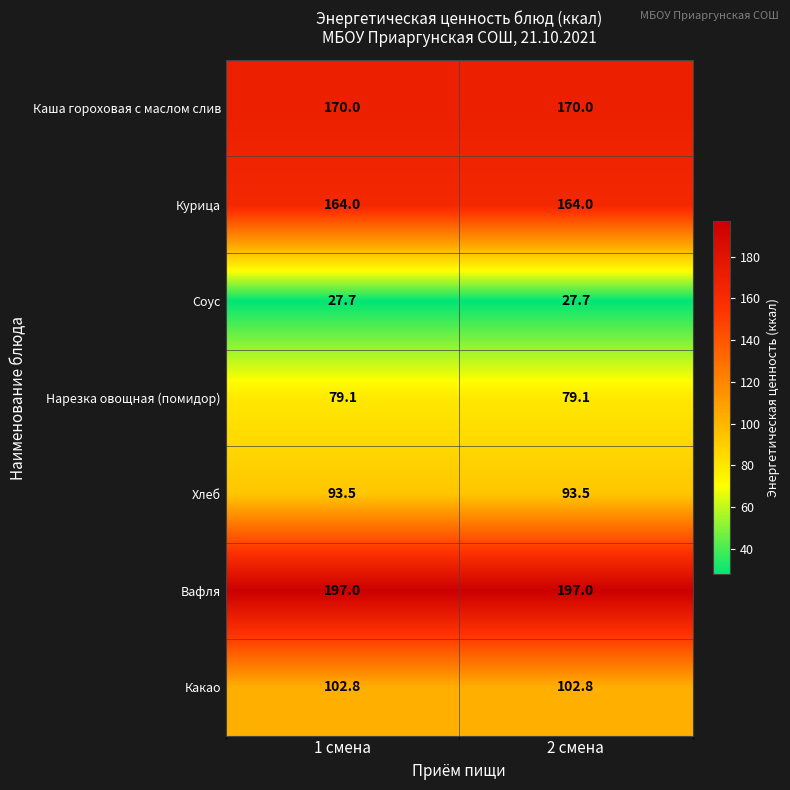

Read the Вафля value at 2 смена.

197.0